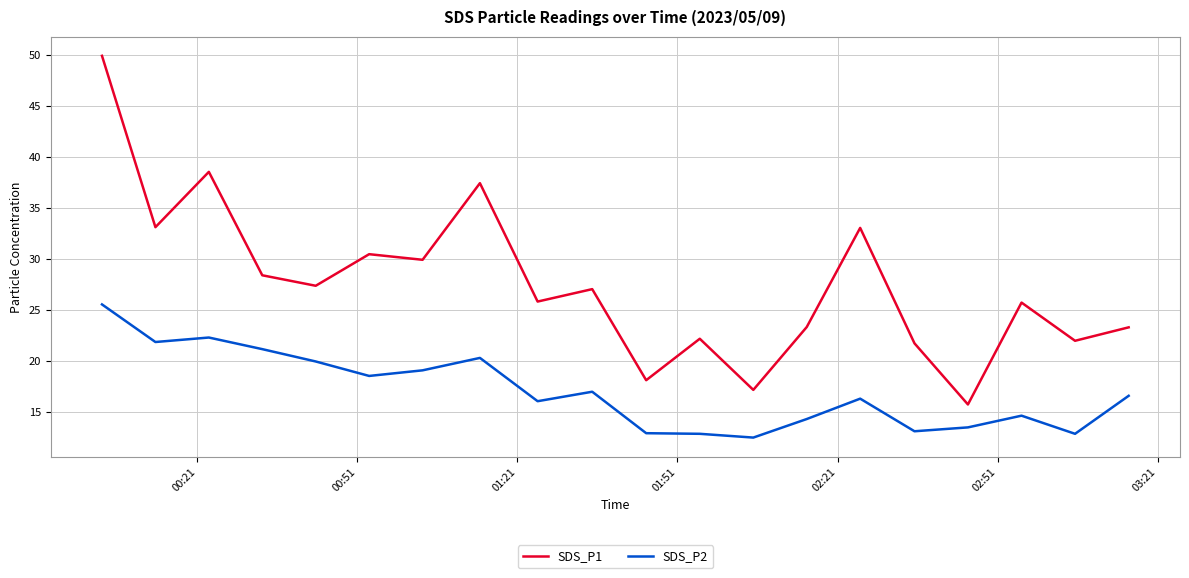

What is the difference between the maximum and minimum values in the SDS_P2 series?

13.1